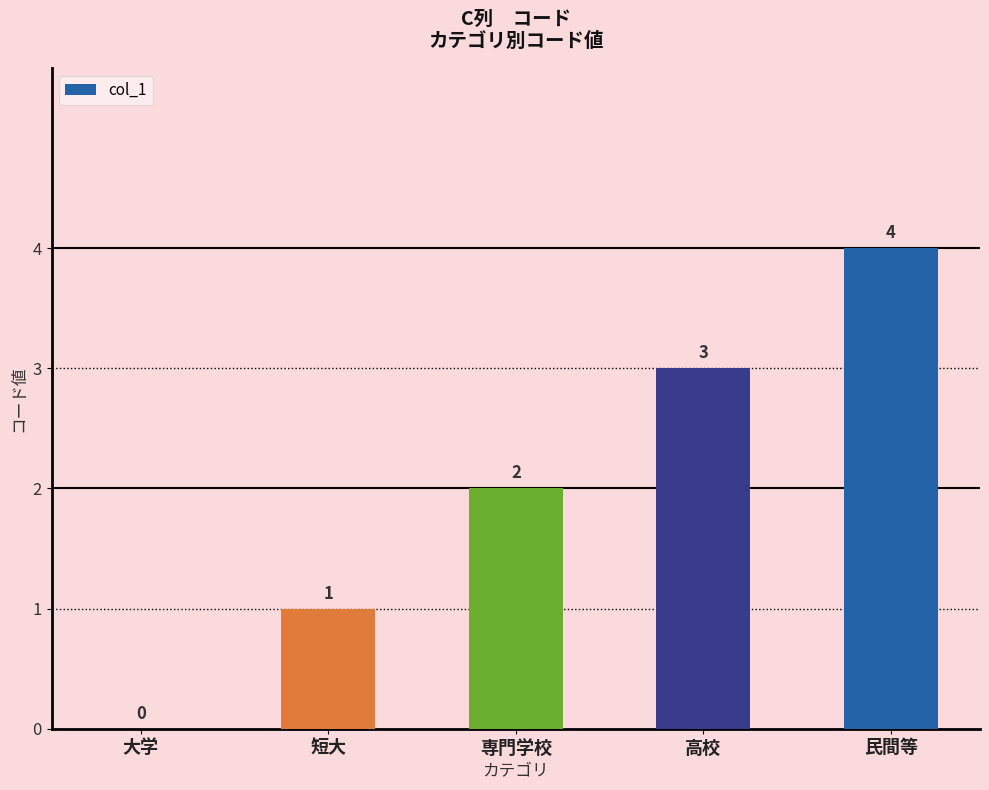

Where is the data nearest to the value 2?

専門学校